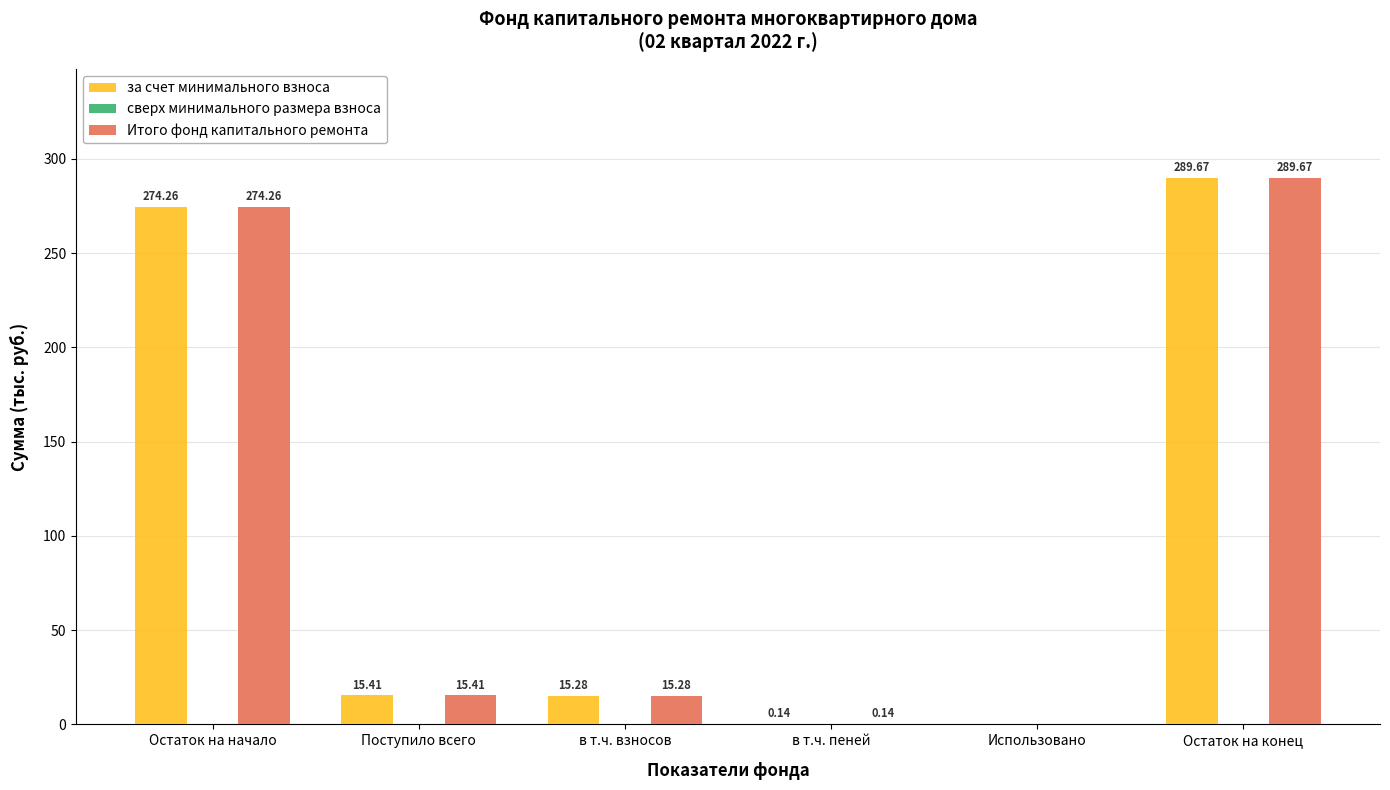

Which category has the highest value across all series?

Остаток на конец